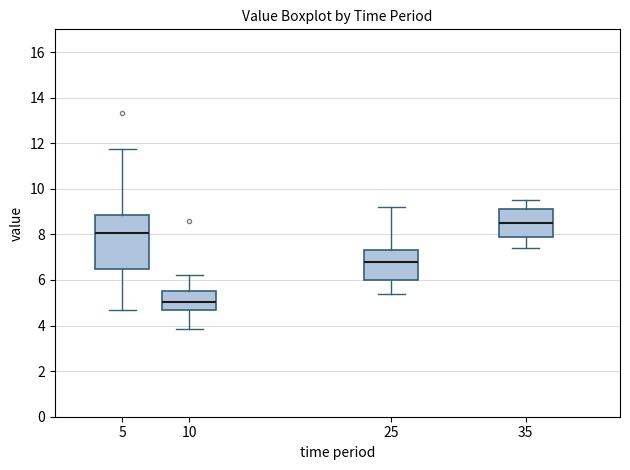

Where does the median line of the box at x = 35 sit on the y-axis? The values are not printed on the chart, so give them approximately, as read against the axis.

8.6